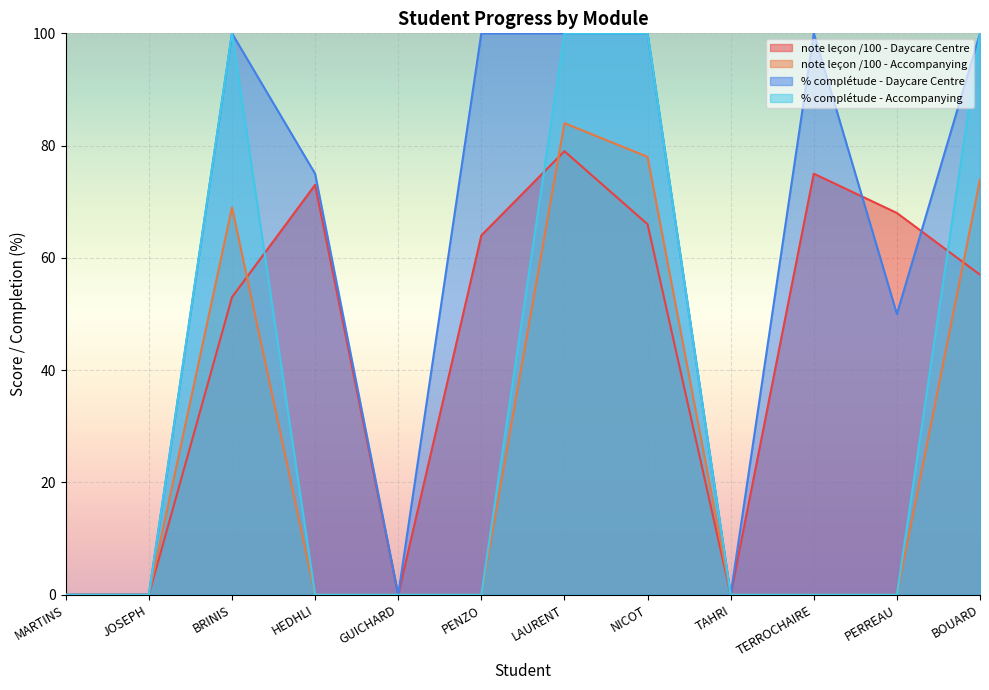

What is the label of the 4th point from the left?

HEDHLI